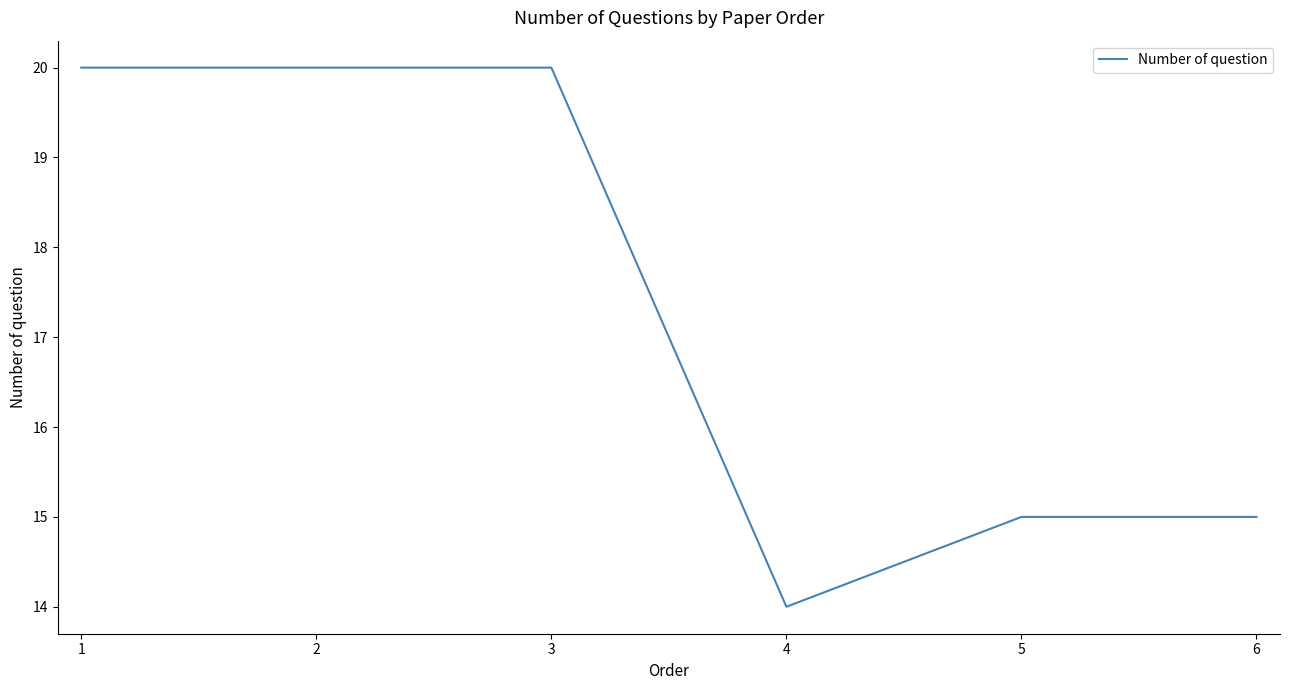

What is the change in value from 2 to 4?

-6